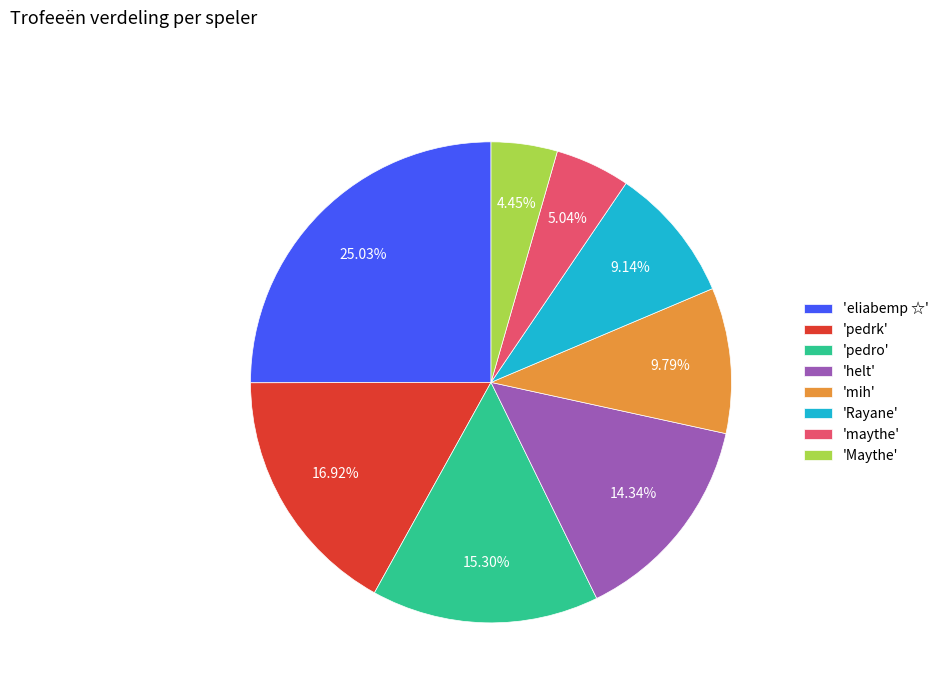

To the nearest percent, what is the difference between the largest and smallest slice percentages?

21%